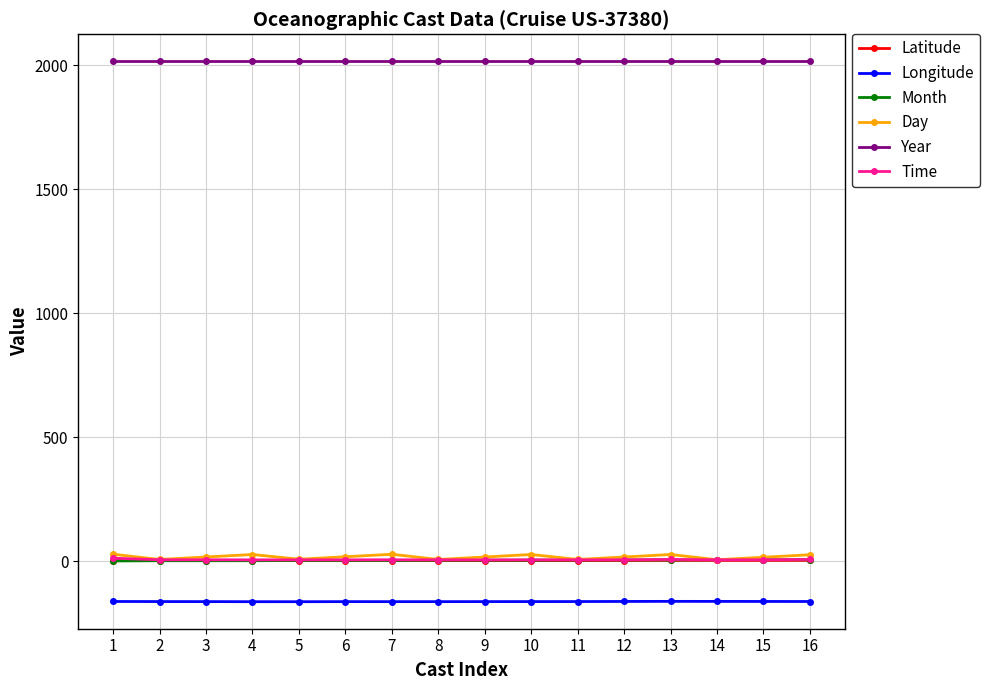

The value of Year at 4 is 2016.0. True or false?

True